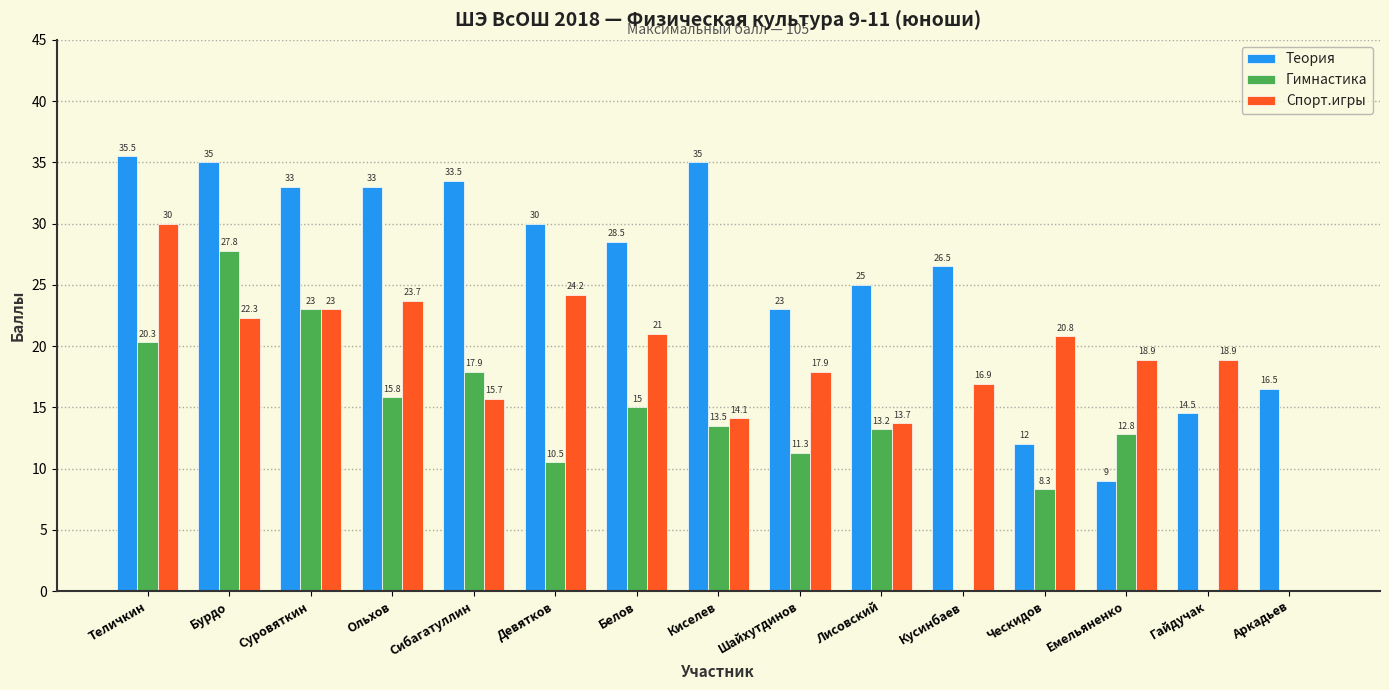

What is the approximate value of Спорт.игры at Девятков?

24.2